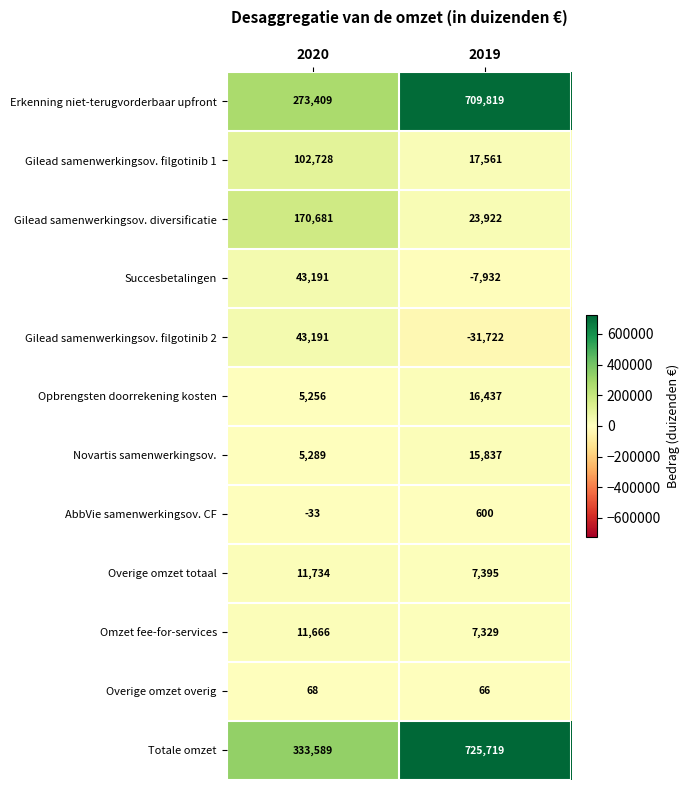

What is the minimum value shown in the chart?

-31722